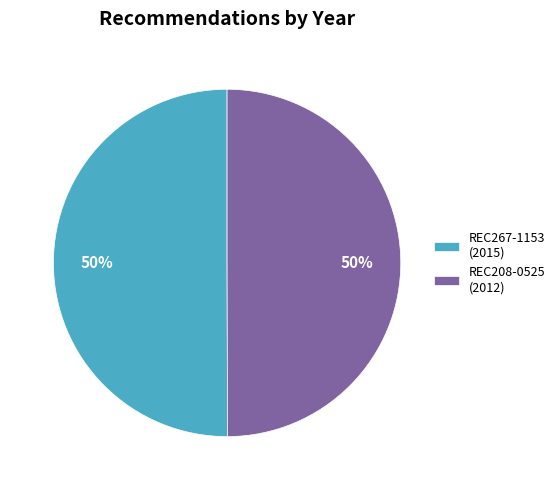

Is the sum of REC208-0525 (2012) and REC267-1153 (2015) greater than half?

Yes